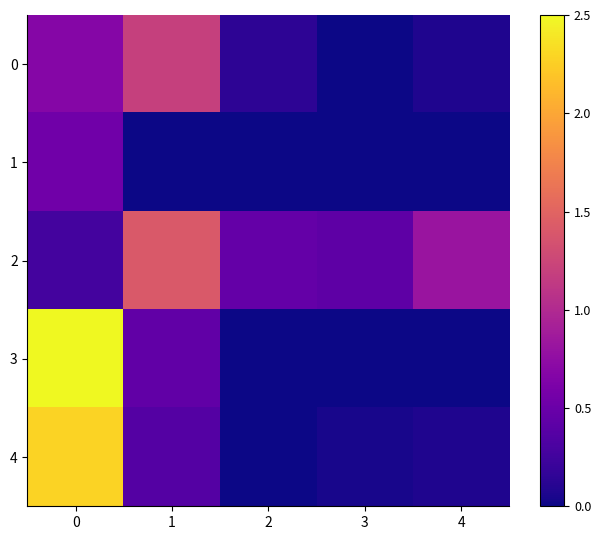

Reading left to right, extract all data points from this chart.

0: 0=0.7	1=1.2	2=0.1	3=0.0	4=0.1
1: 0=0.5	1=0.0	2=0.0	3=0.0	4=0.0
2: 0=0.3	1=1.4	2=0.5	3=0.4	4=0.8
3: 0=2.5	1=0.4	2=0.0	3=0.0	4=0.0
4: 0=2.3	1=0.4	2=0.0	3=0.0	4=0.1